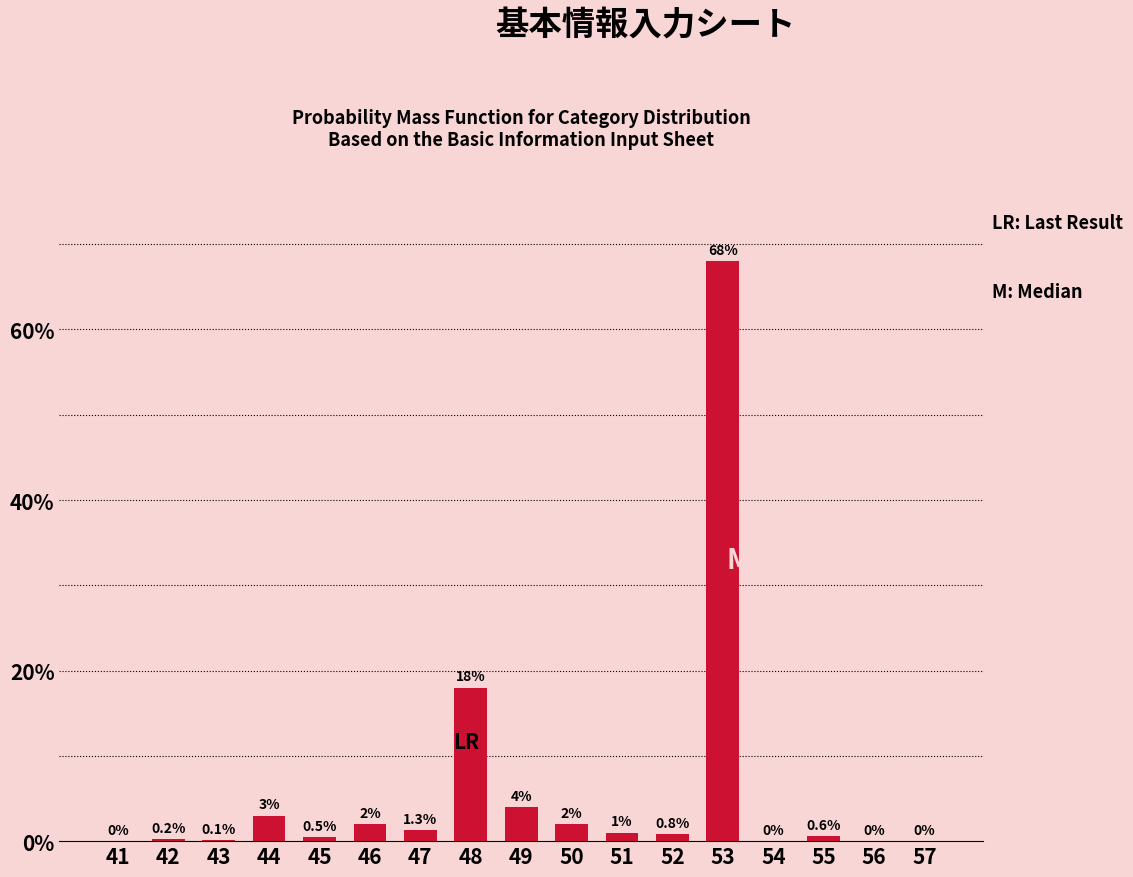

Reading right to left, extract all data points from this chart.

57=0.0	56=0.0	55=0.6	54=0.0	53=68.0	52=0.8	51=1.0	50=2.0	49=4.0	48=18.0	47=1.3	46=2.0	45=0.5	44=3.0	43=0.1	42=0.2	41=0.0